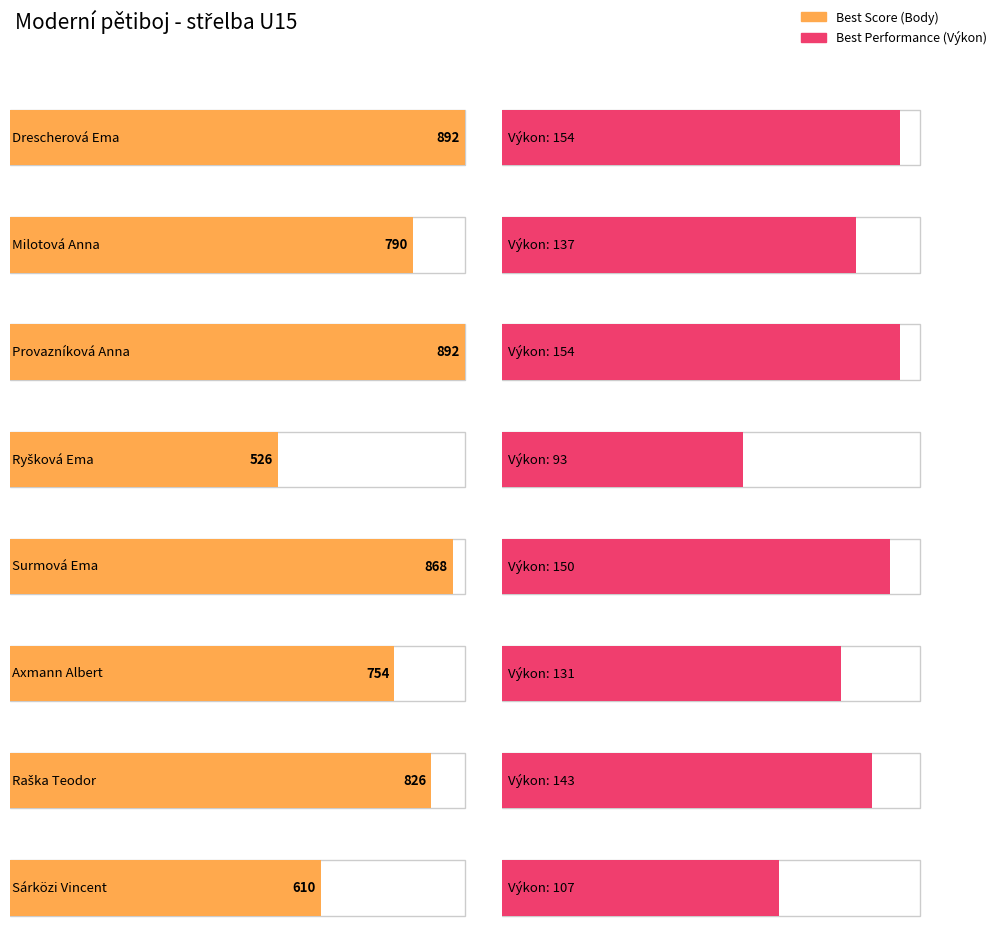

Is it true that Best Score (Body) equals 510 at Drescherová Ema?

False